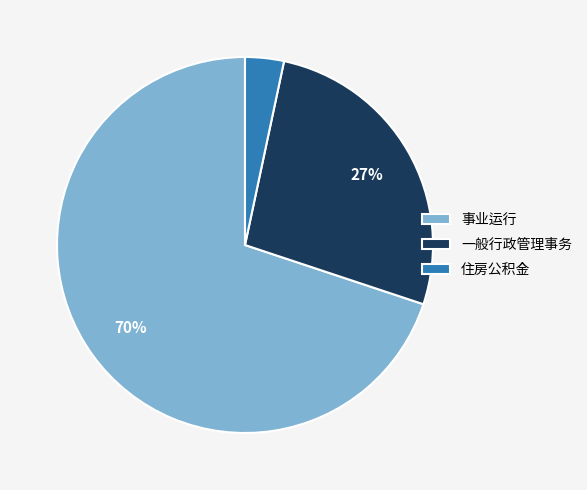

Combined, do 一般行政管理事务 and 事业运行 account for over 50%?

Yes